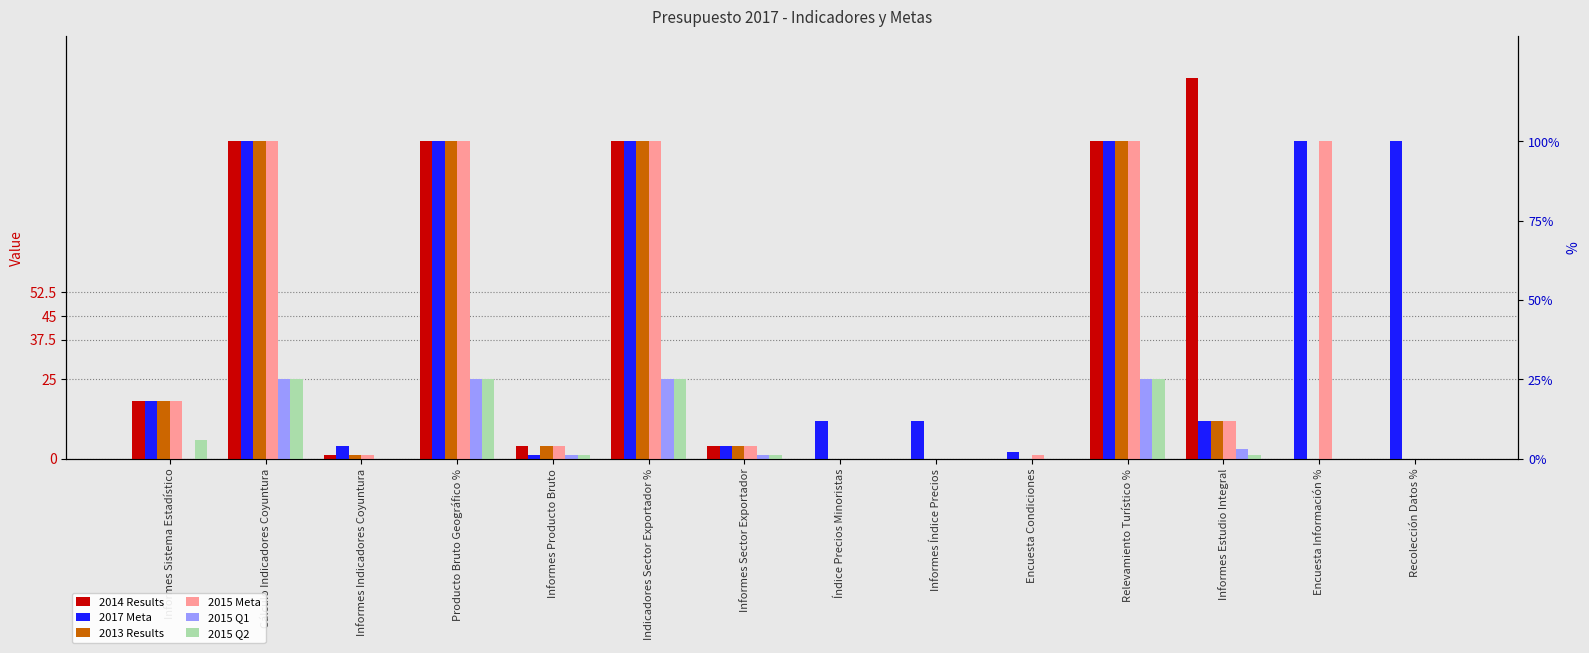

Is the value of 2015 Q1 at Informes Indicadores Coyuntura greater than the value of 2013 Results at Recolección Datos %?

No